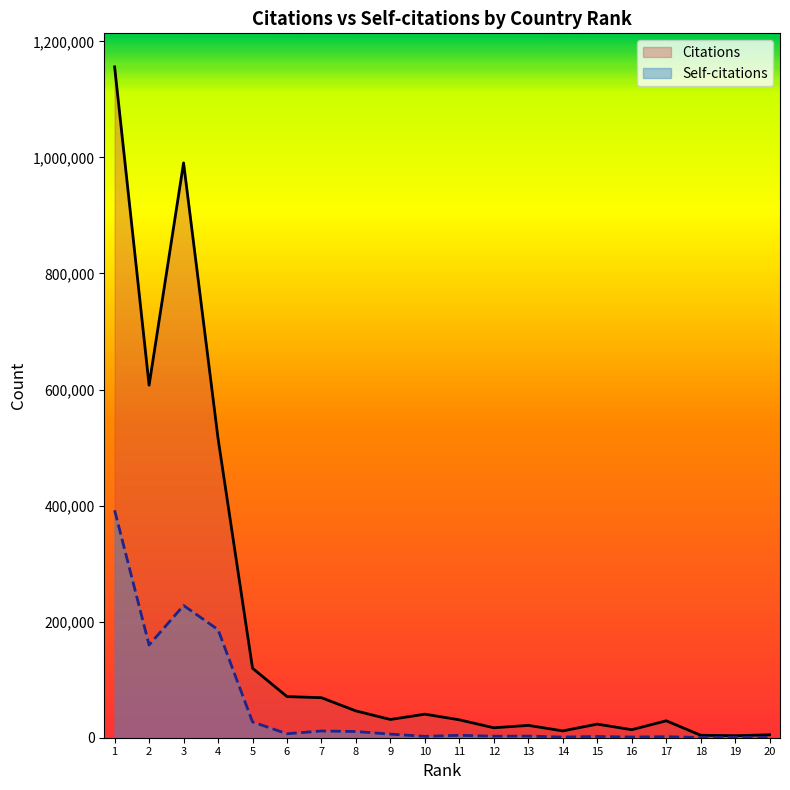

How many categories are shown in the chart?

20